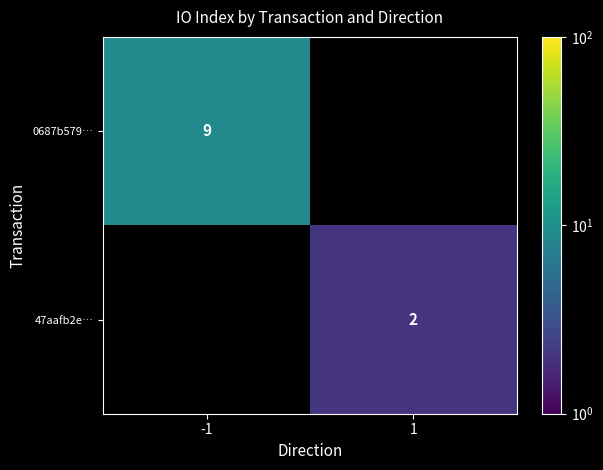

What is the minimum value shown in the chart?

2.0